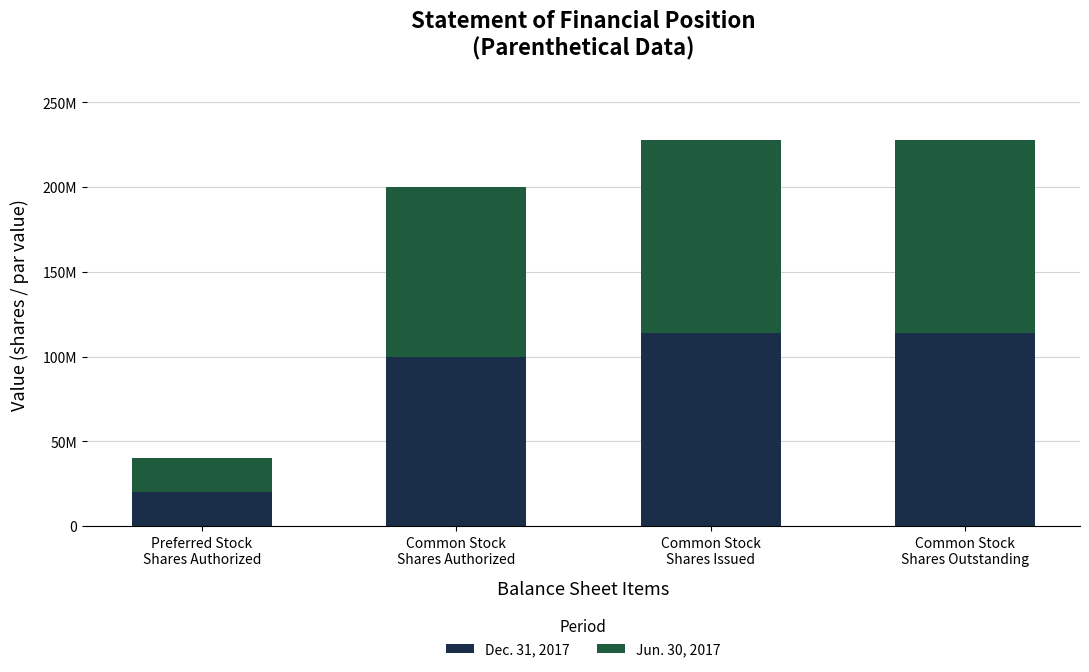

Is it true that Jun. 30, 2017 equals 7371743 at Preferred Stock
Shares Authorized?

False